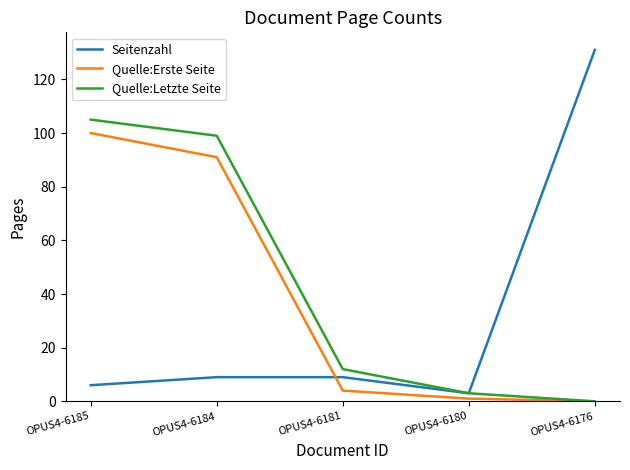

Where is Quelle:Erste Seite nearest to the value 50?

OPUS4-6184